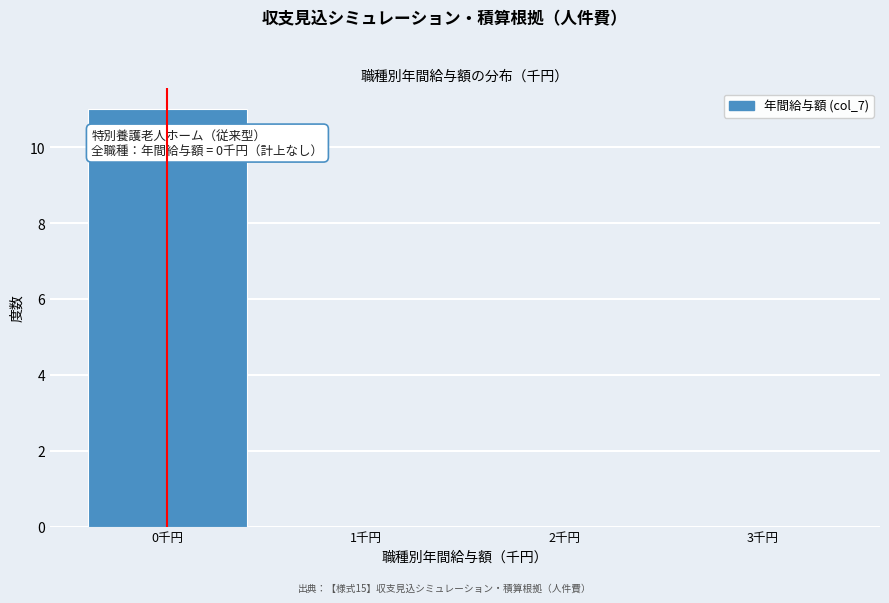

Over which range of the x-axis is the bar tallest?

-0.5 to 0.5